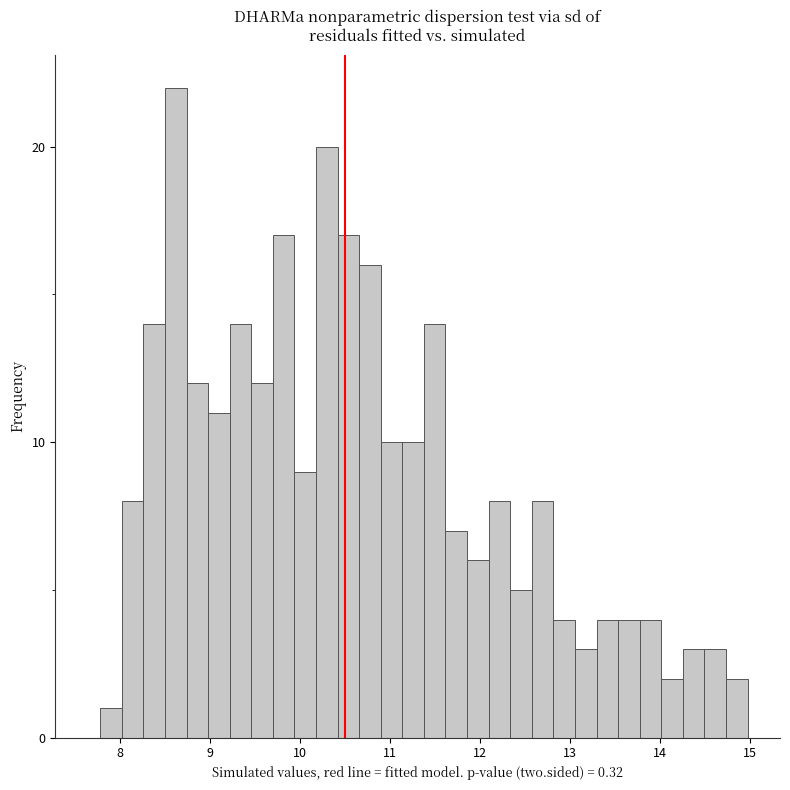

Read against the x-axis, roughly where is the centre of the tallest bar?

8.6